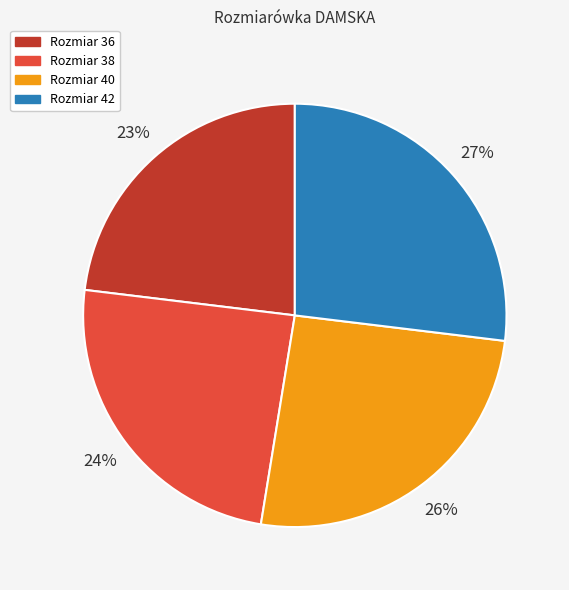

Does any single category account for the majority?

No